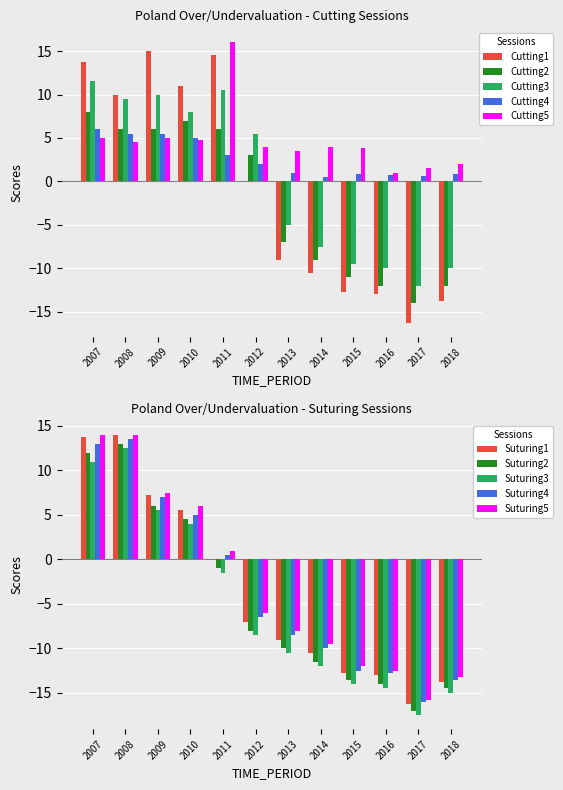

True or false: the data shows -17.4 at 2015.

False